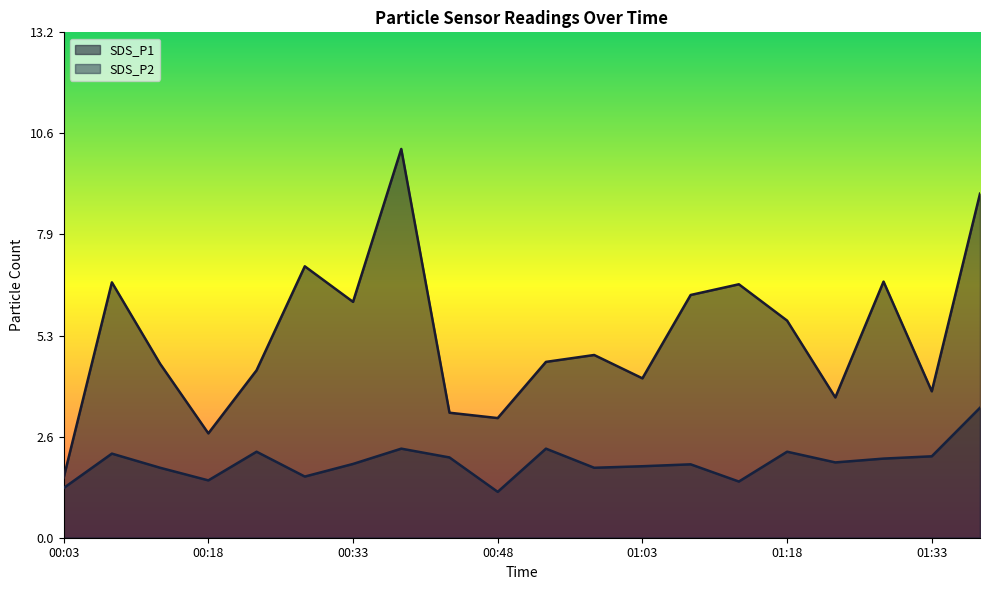

Which category has the lowest value in the SDS_P2 series?

00:48